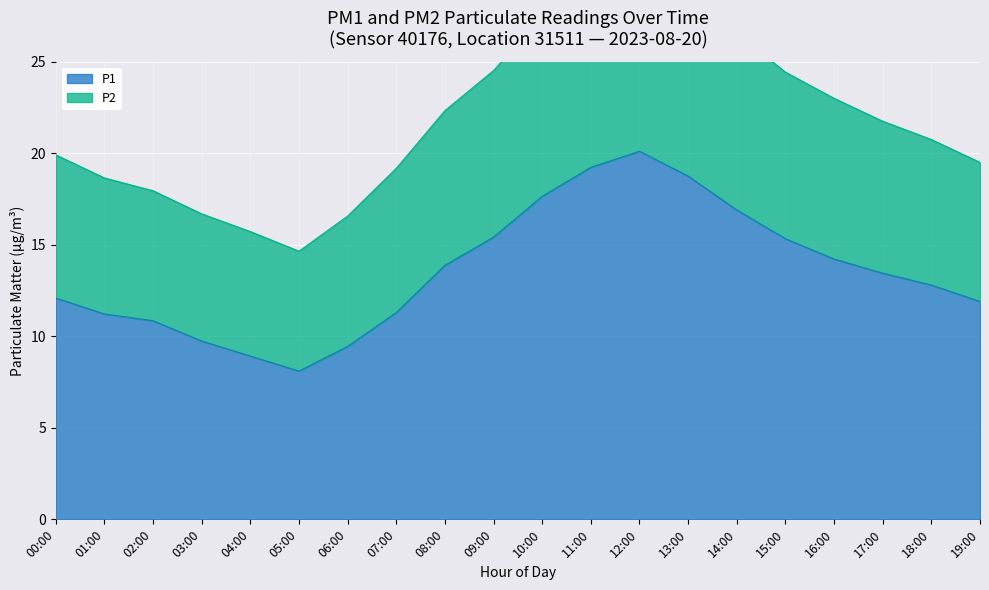

How many series are shown in this chart?

2